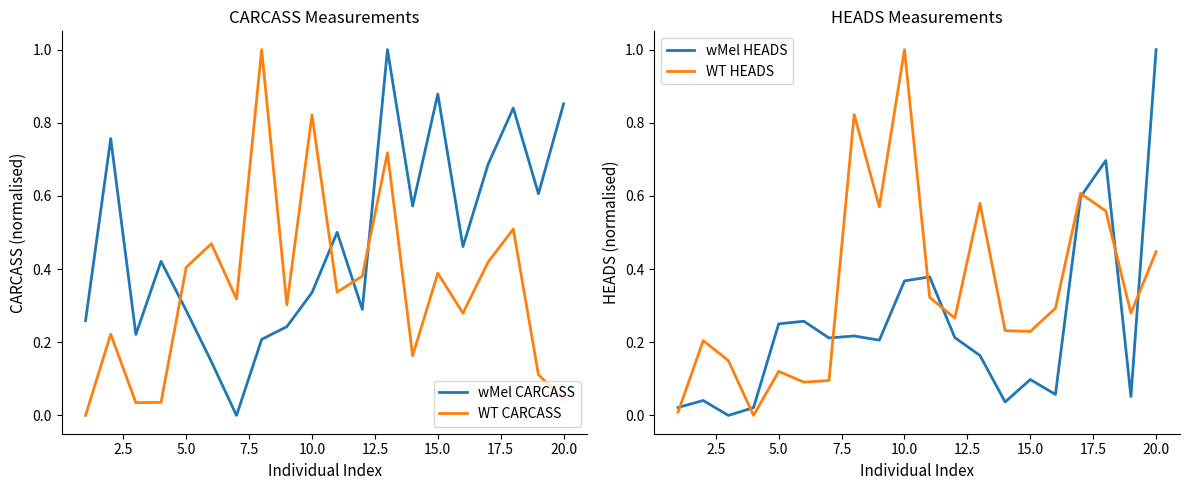

The WT HEADS series shows 0.1 at 15.0. True or false?

False